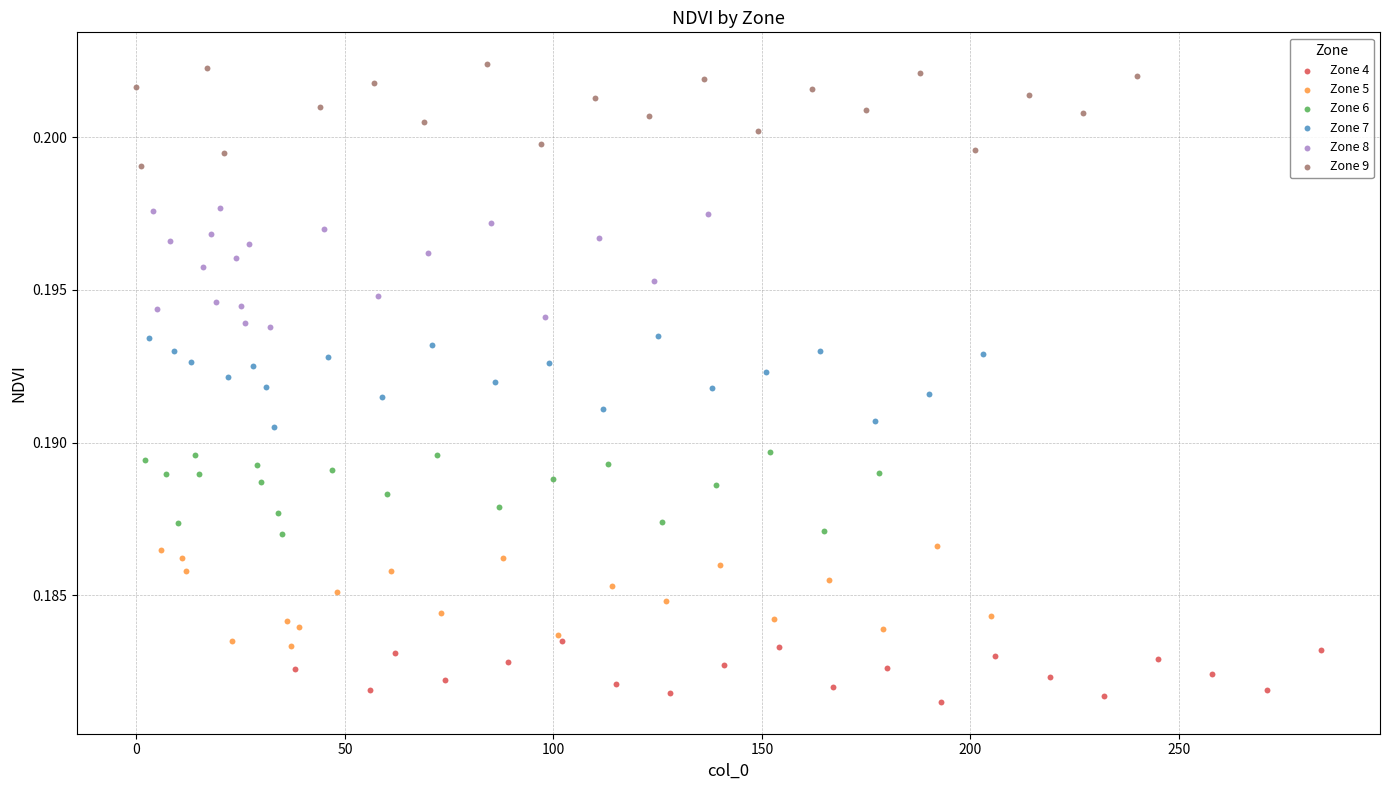

Which series contains the lowest Y value?

Zone 4